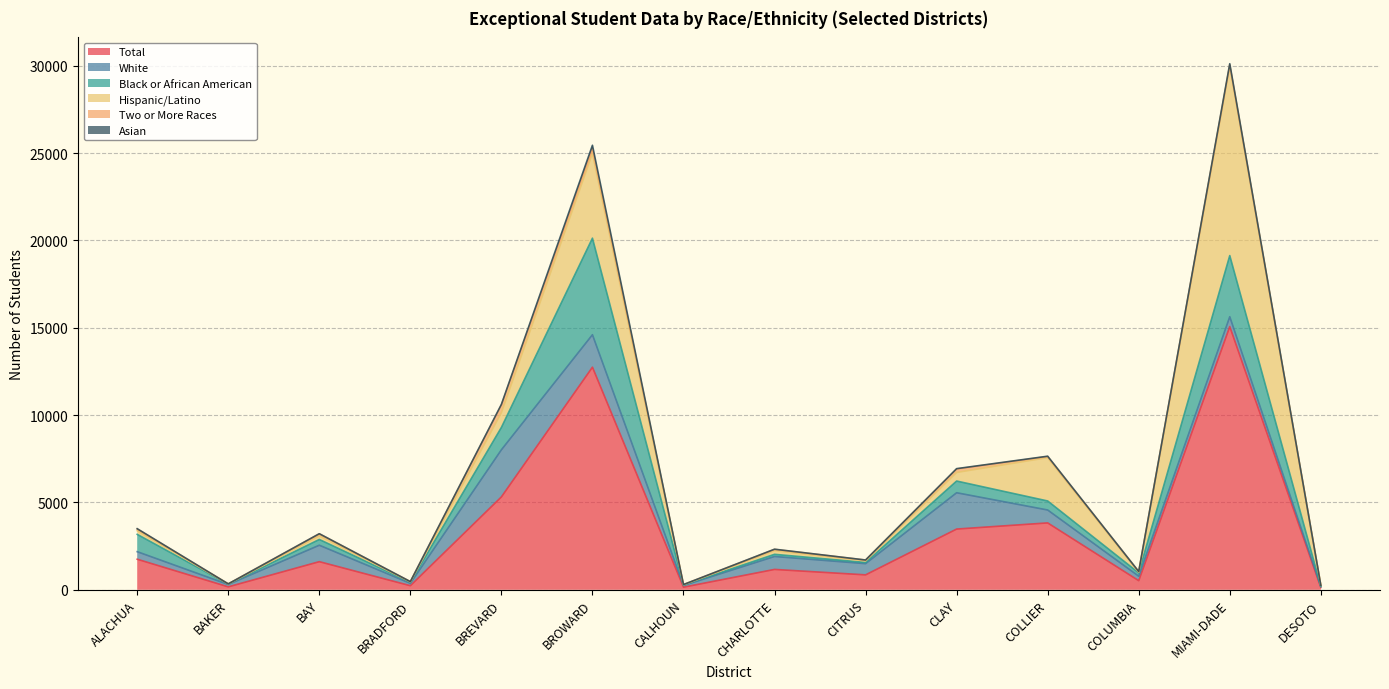

True or false: Asian and White cross at least once.

False